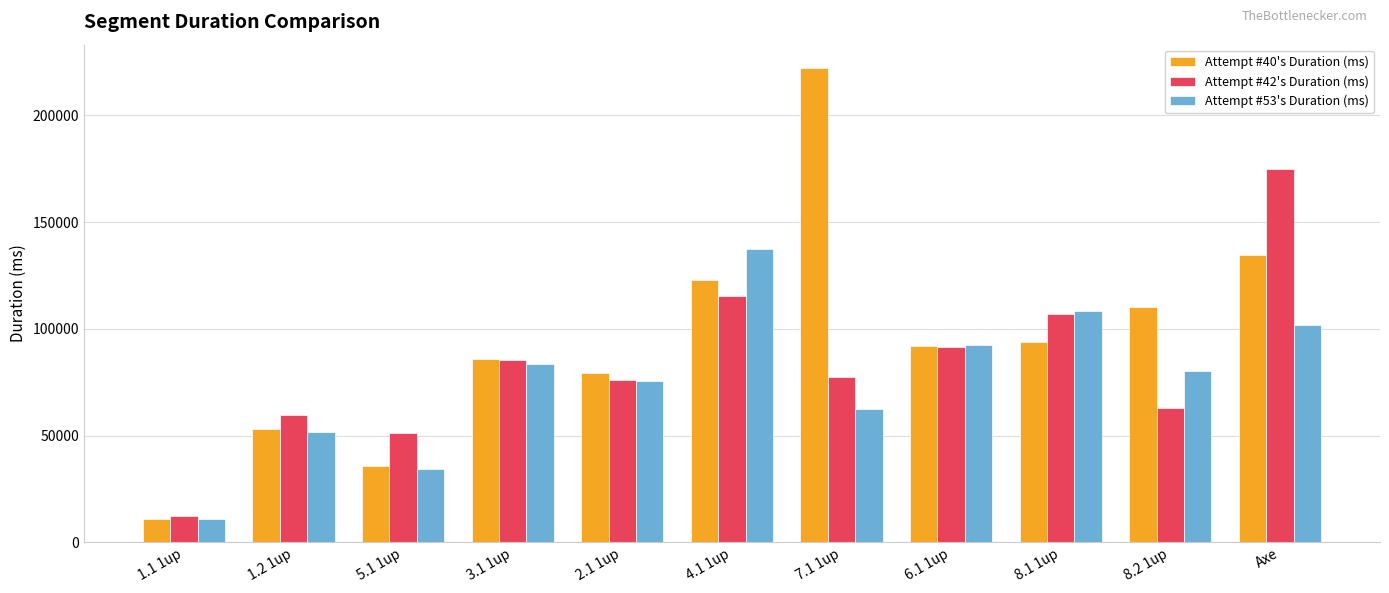

Where does the Attempt #42's Duration (ms) series first go above 77343?

3.1 1up